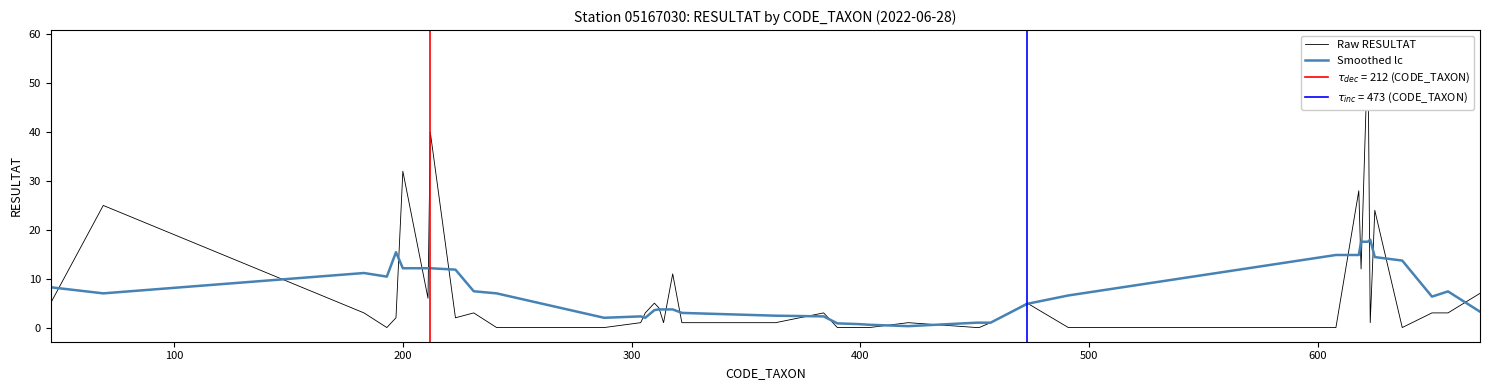

At how many categories does at least one series exceed 30?

3